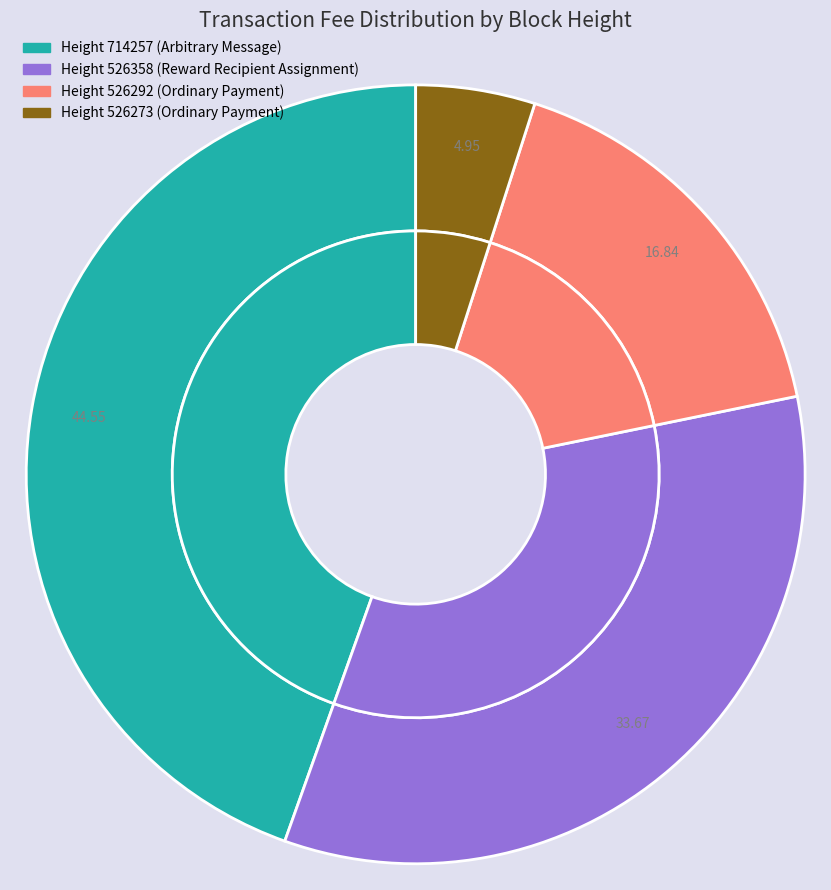

Which slice is the largest?

714257